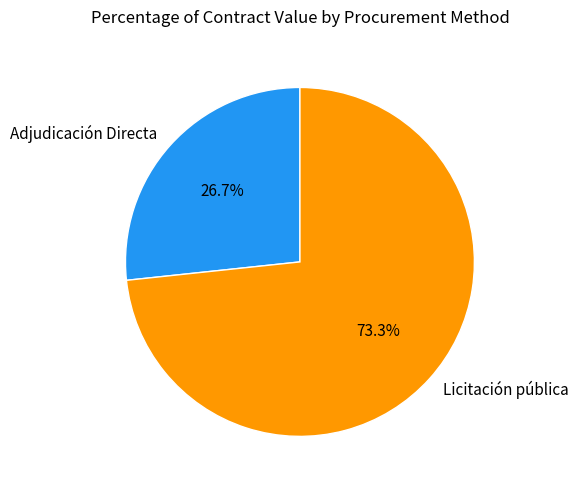

To the nearest percent, what is the difference between the Adjudicación Directa and Licitación pública slice percentages?

47%